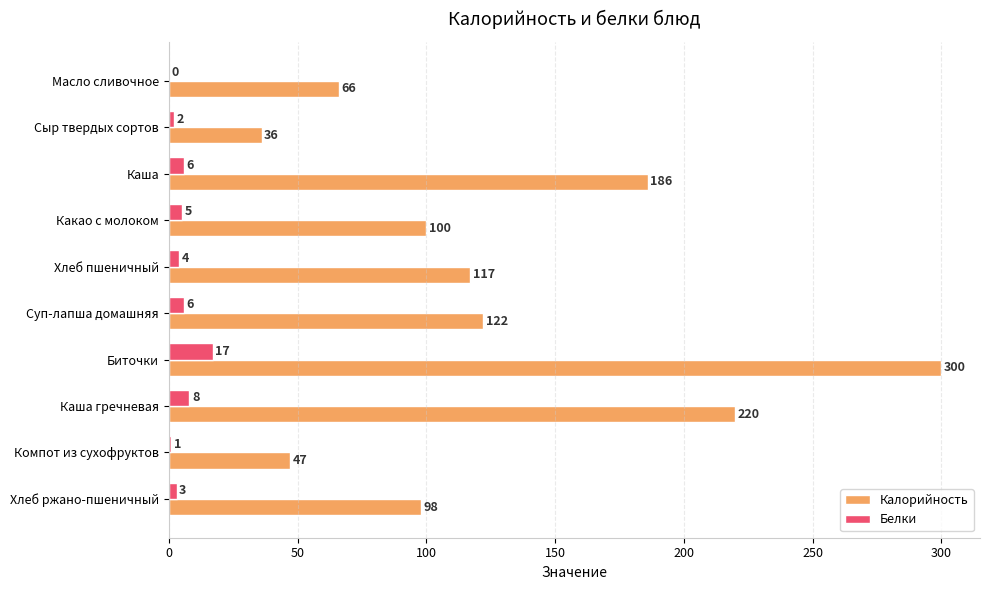

What is the sum of the Калорийность values at Хлеб пшеничный and Масло сливочное?

183